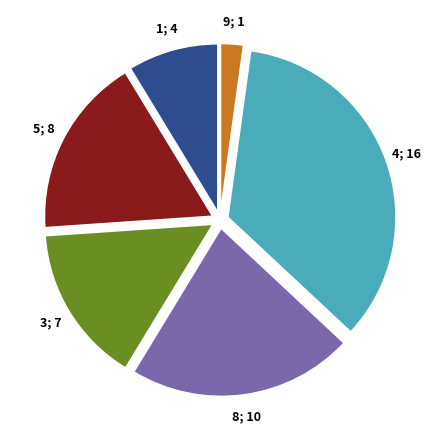

Is there a majority slice in this chart?

No